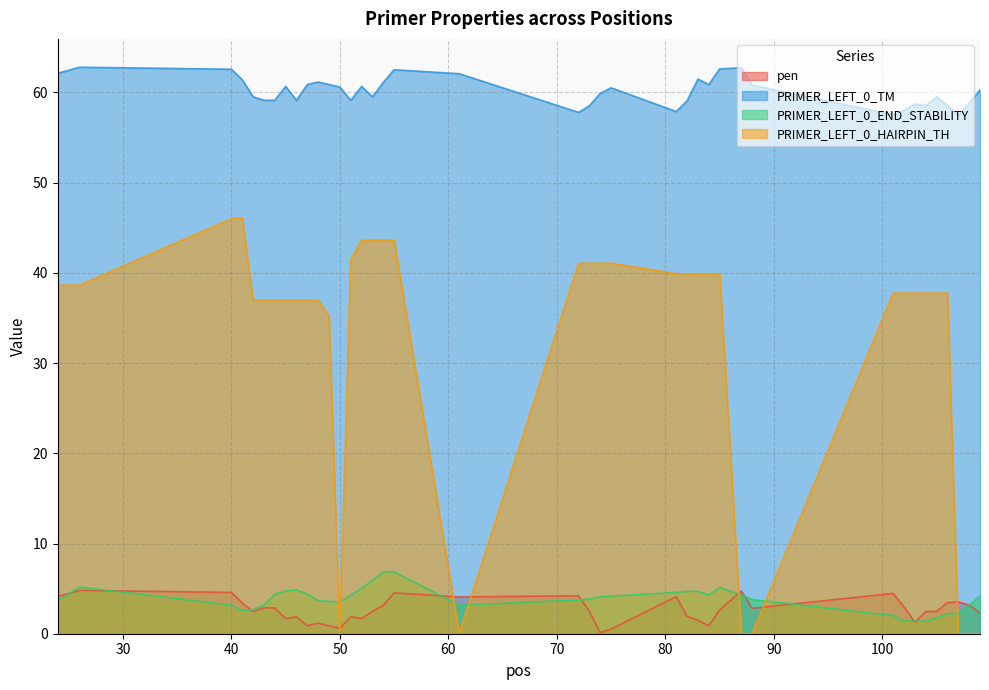

What are all the series names shown in the legend?

pen, PRIMER_LEFT_0_TM, PRIMER_LEFT_0_END_STABILITY, PRIMER_LEFT_0_HAIRPIN_TH